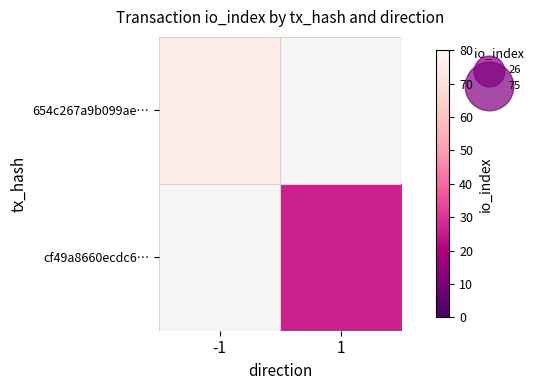

The value of 654c267a9b099ae… at -1 is 100.4. True or false?

False